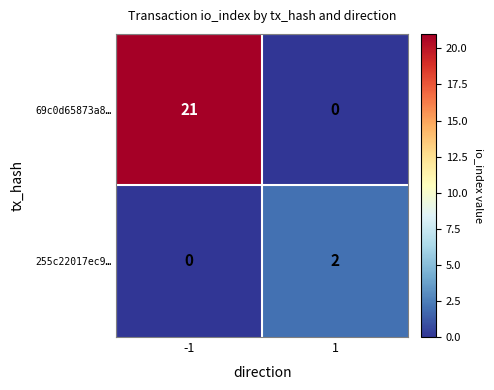

How many values in 69c0d65873a8… are above zero?

1